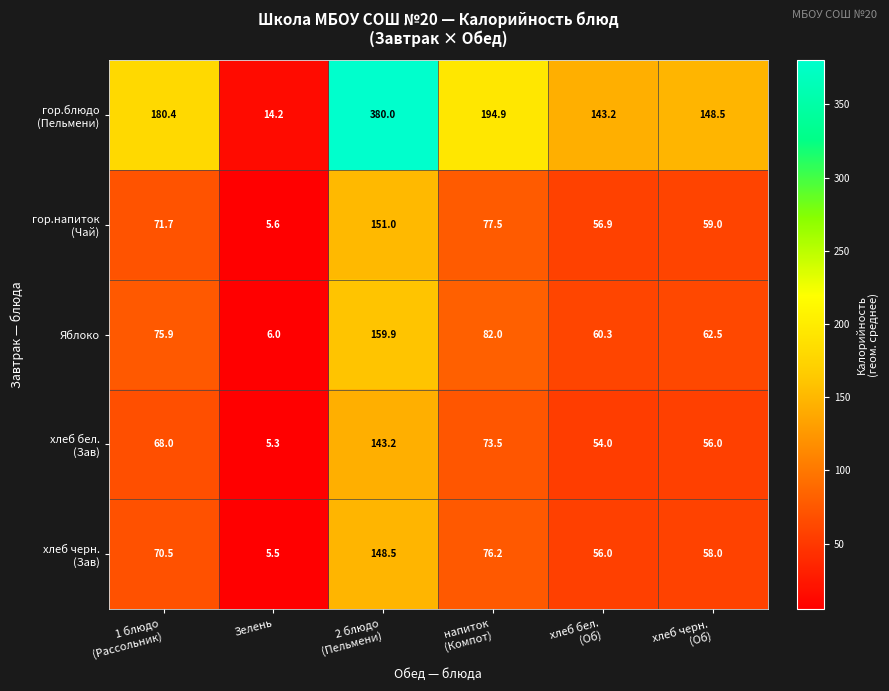

How many distinct data groups are displayed?

5